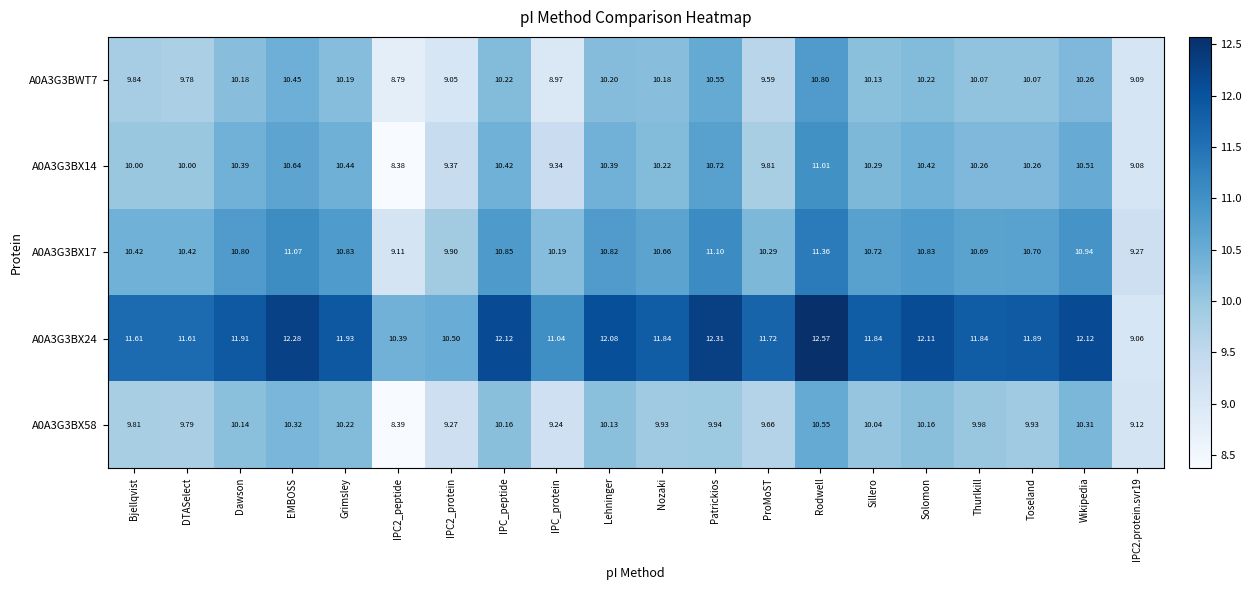

Count the number of categories in the chart.

20